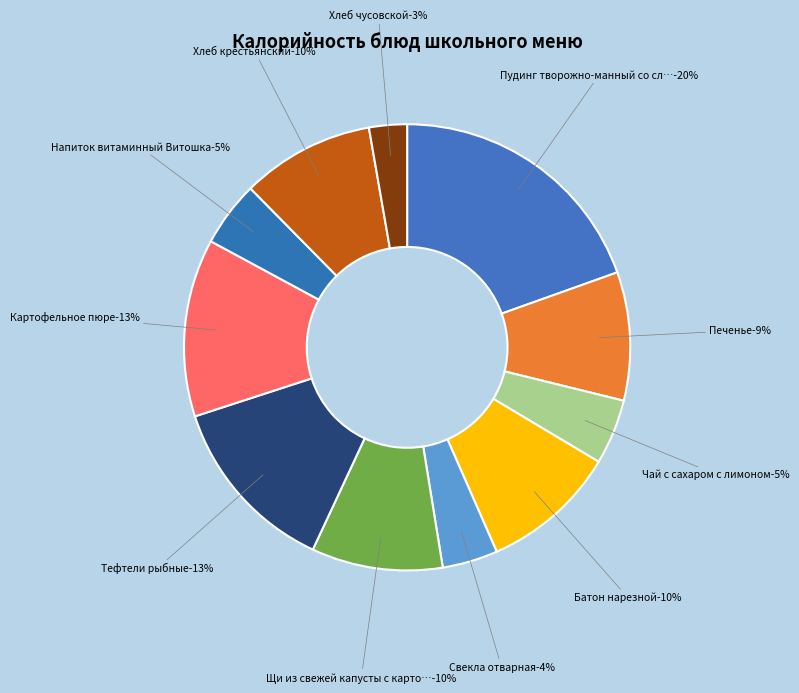

Is it true that Напиток витаминный Витошка is 13% of the pie?

False